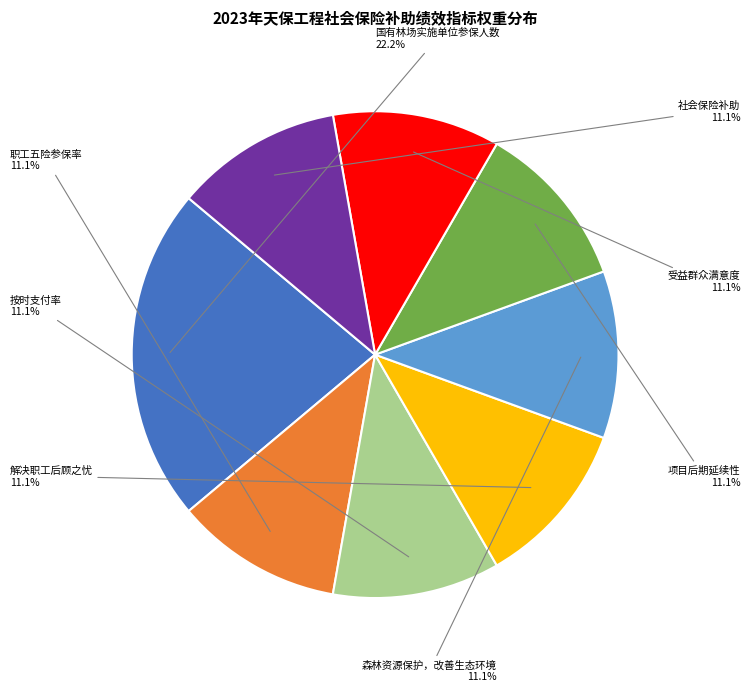

True or false: 森林资源保护，改善生态环境 accounts for 1% of the total.

False